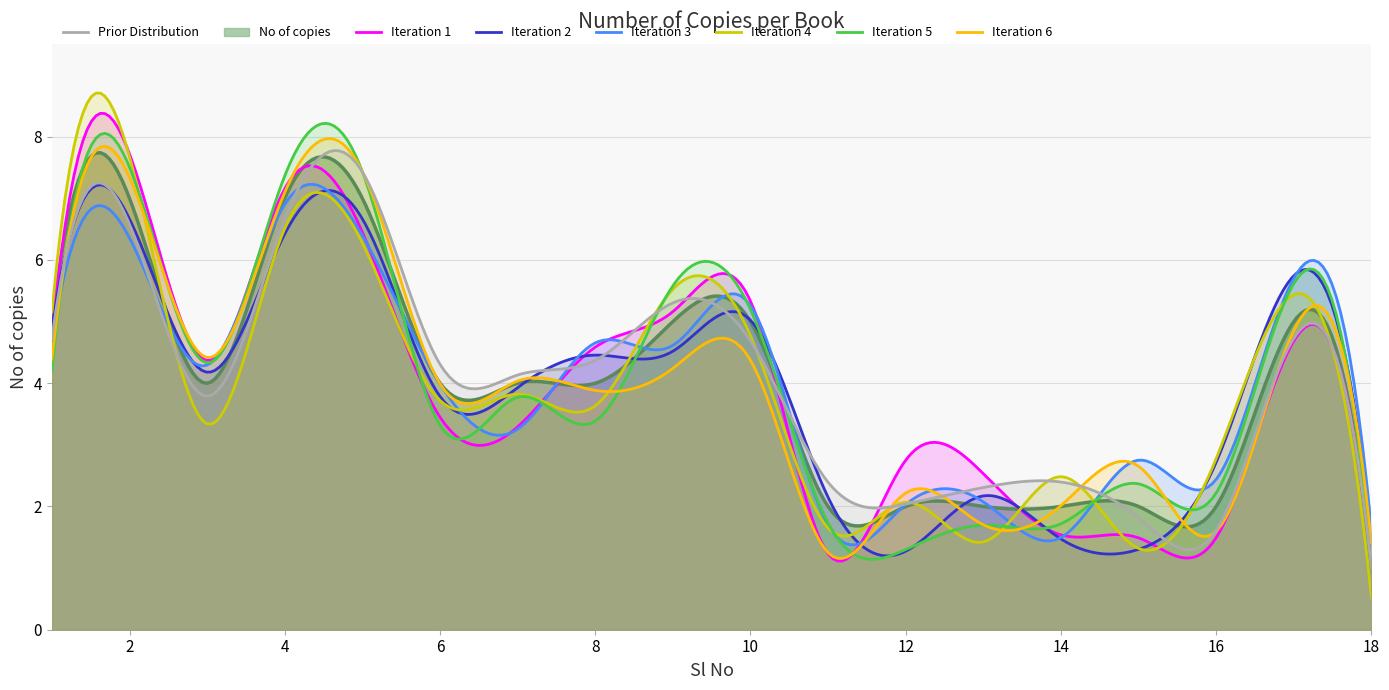

Which series has the largest range (max minus min)?

Iteration 4